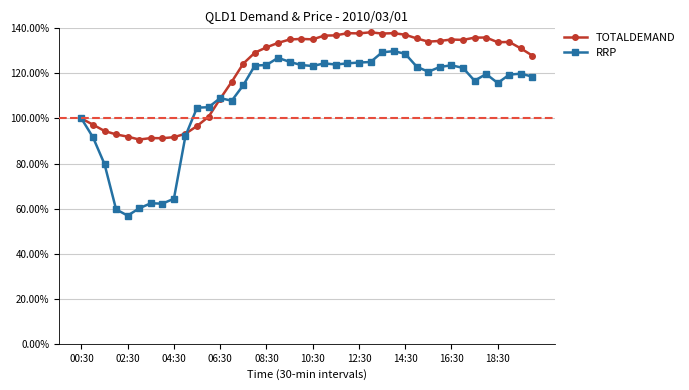

Which series has the largest total across all categories?

TOTALDEMAND